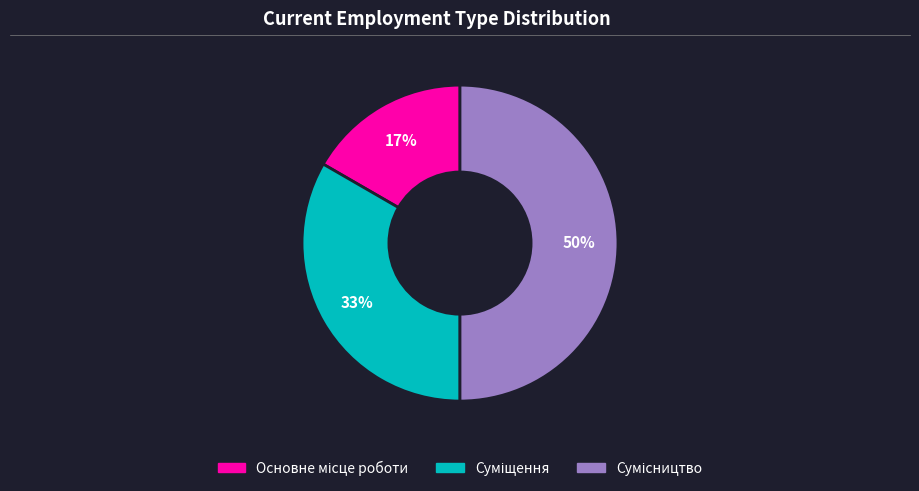

To the nearest percent, what is the difference between the largest and smallest slice percentages?

33%